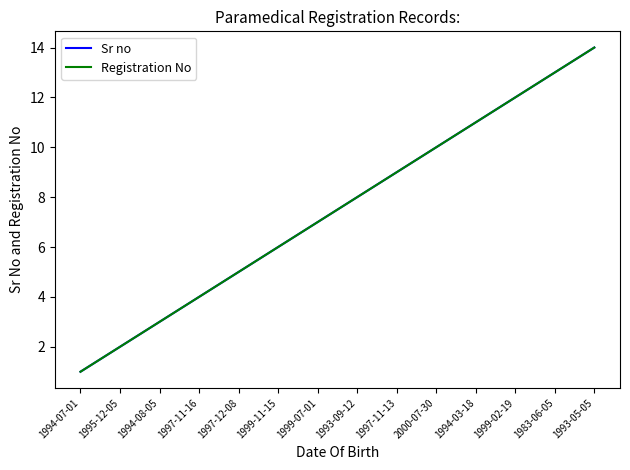

Which series has the largest range (max minus min)?

Sr no